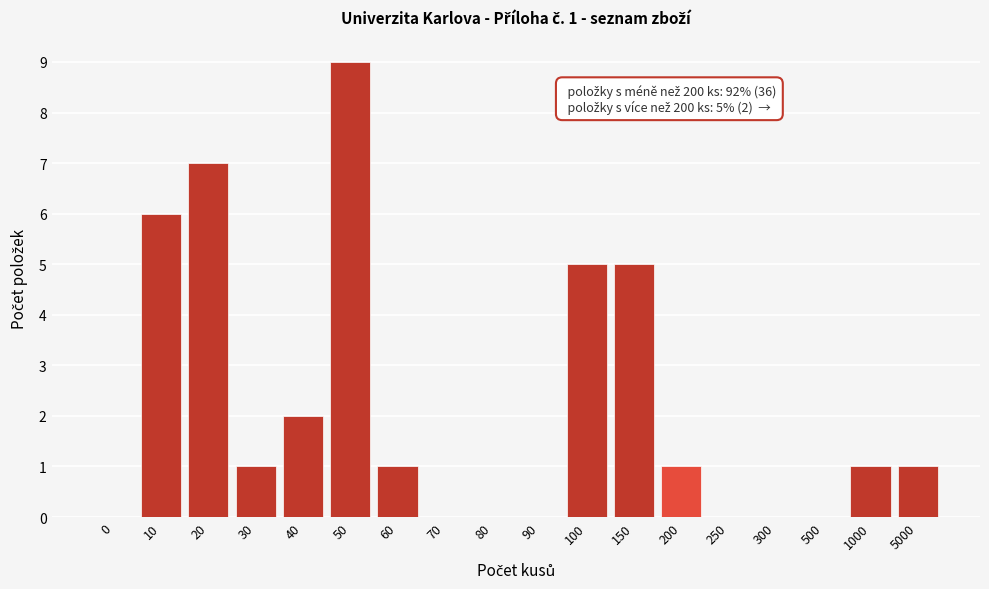

Reading left to right, extract all data points from this chart.

0=0	10=6	20=7	30=1	40=2	50=9	60=1	70=0	80=0	90=0	100=5	150=5	200=1	250=0	300=0	500=0	1000=1	5000=1